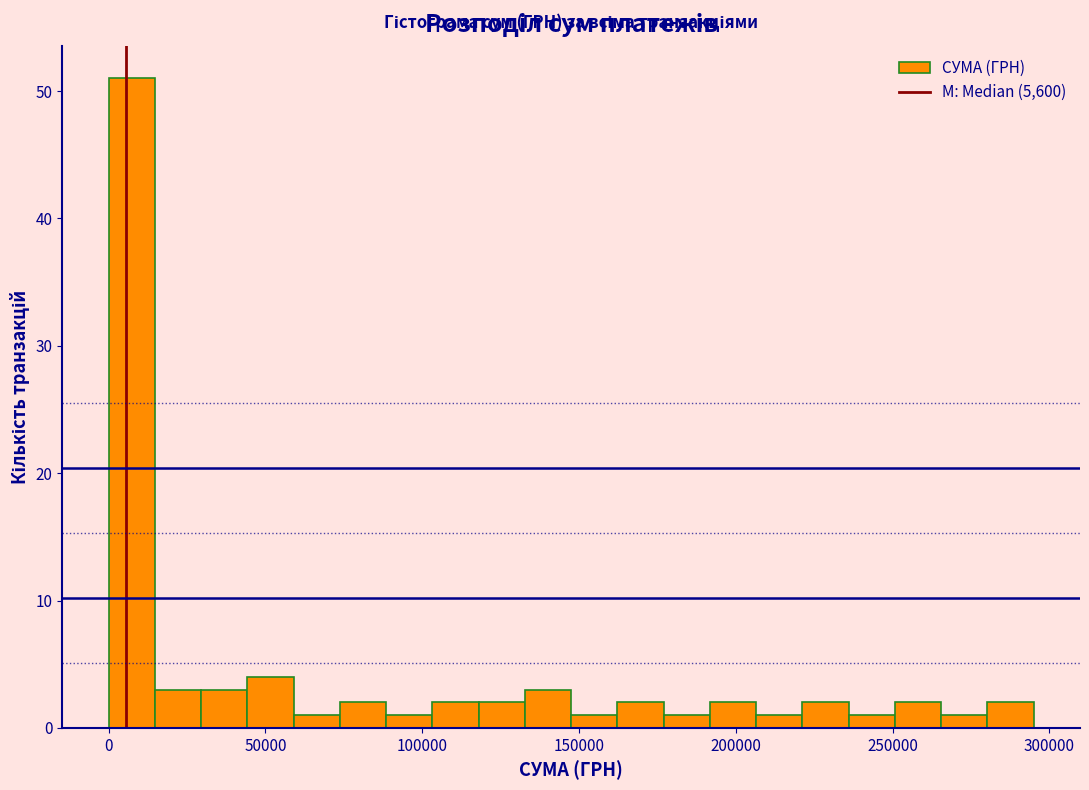

Around what value on the x-axis is the tallest bar? Give the approximate position of its centre, as read against the axis.

5000